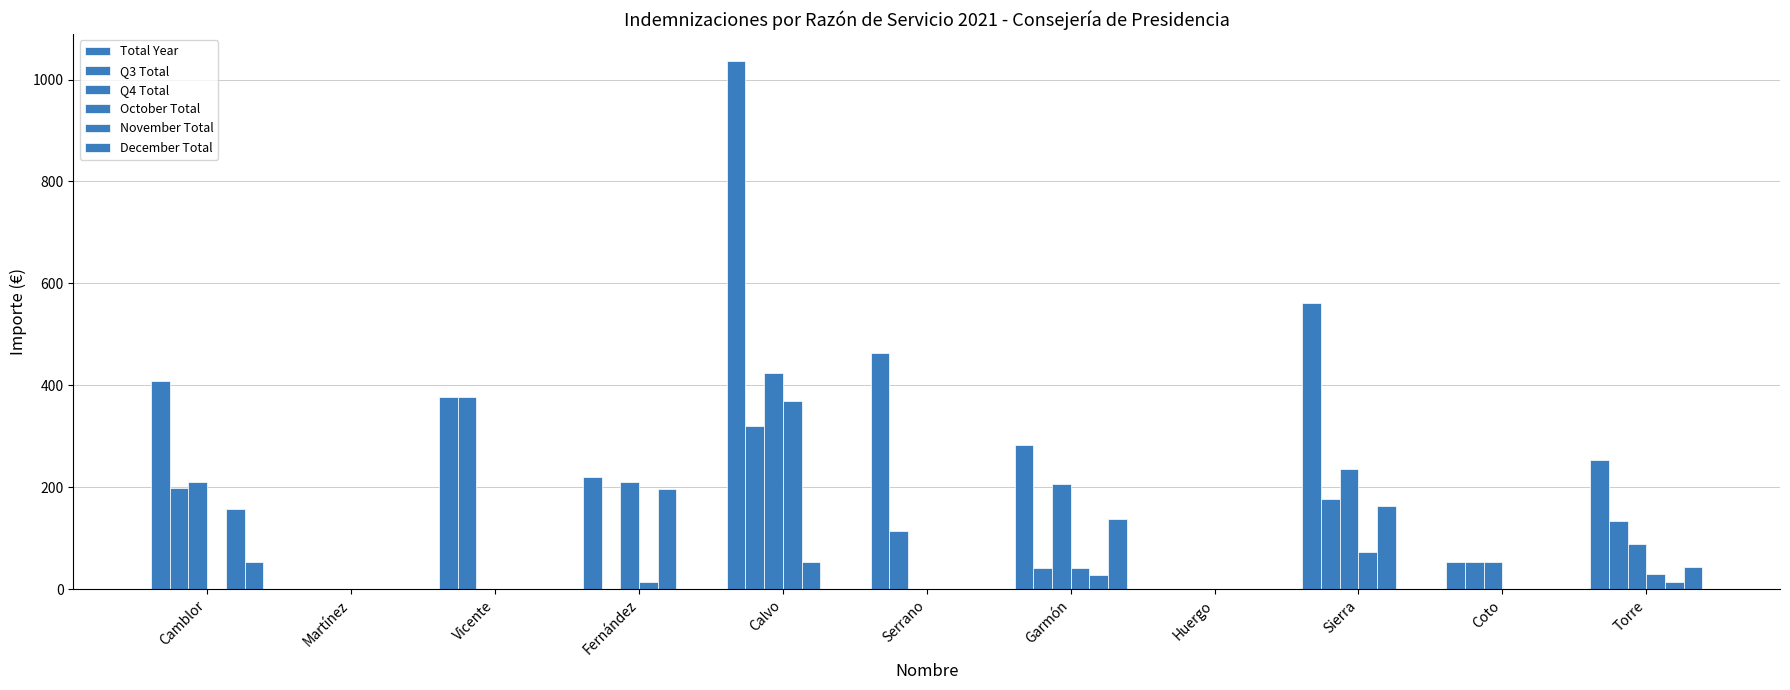

List the series in order of their peak value, highest first.

Total Year, Q4 Total, Q3 Total, October Total, November Total, December Total